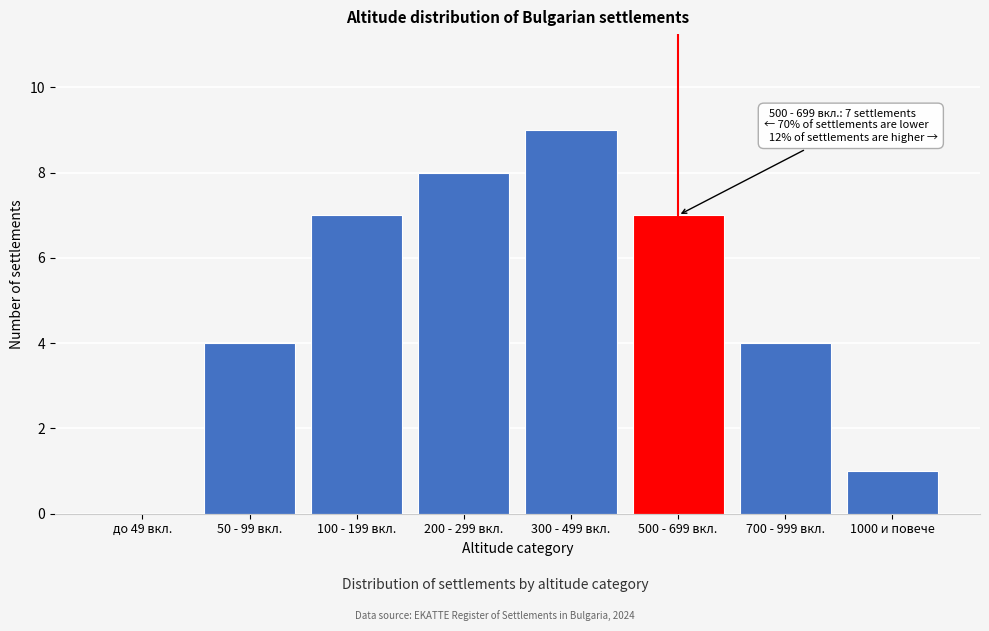

Reading right to left, list all the values displayed in this chart.

1000 и повече=1	700 - 999 вкл.=4	500 - 699 вкл.=7	300 - 499 вкл.=9	200 - 299 вкл.=8	100 - 199 вкл.=7	50 - 99 вкл.=4	до 49 вкл.=0